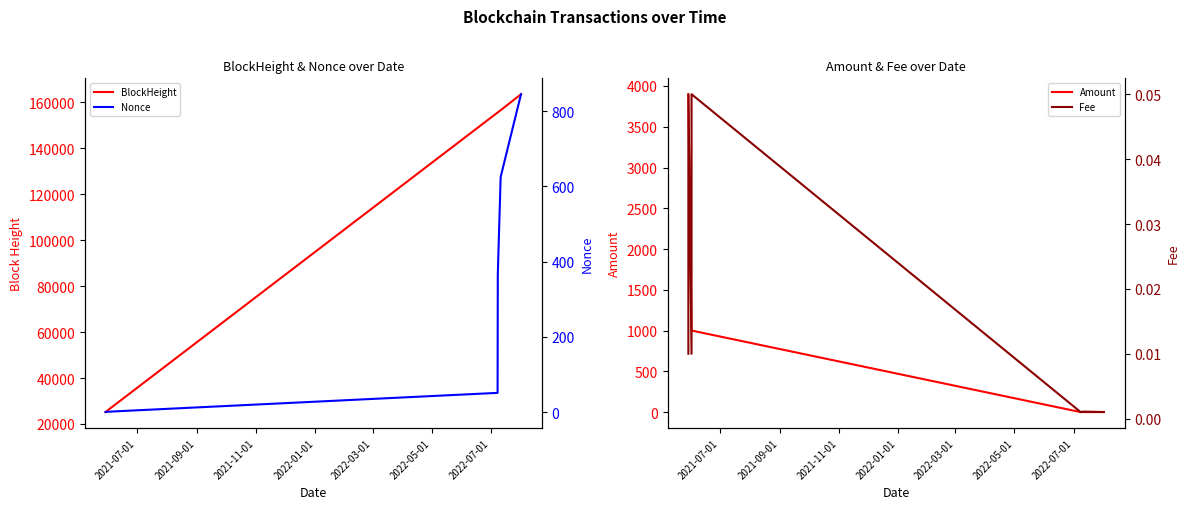

What is the difference between the maximum and minimum values in the BlockHeight series?

138386.0